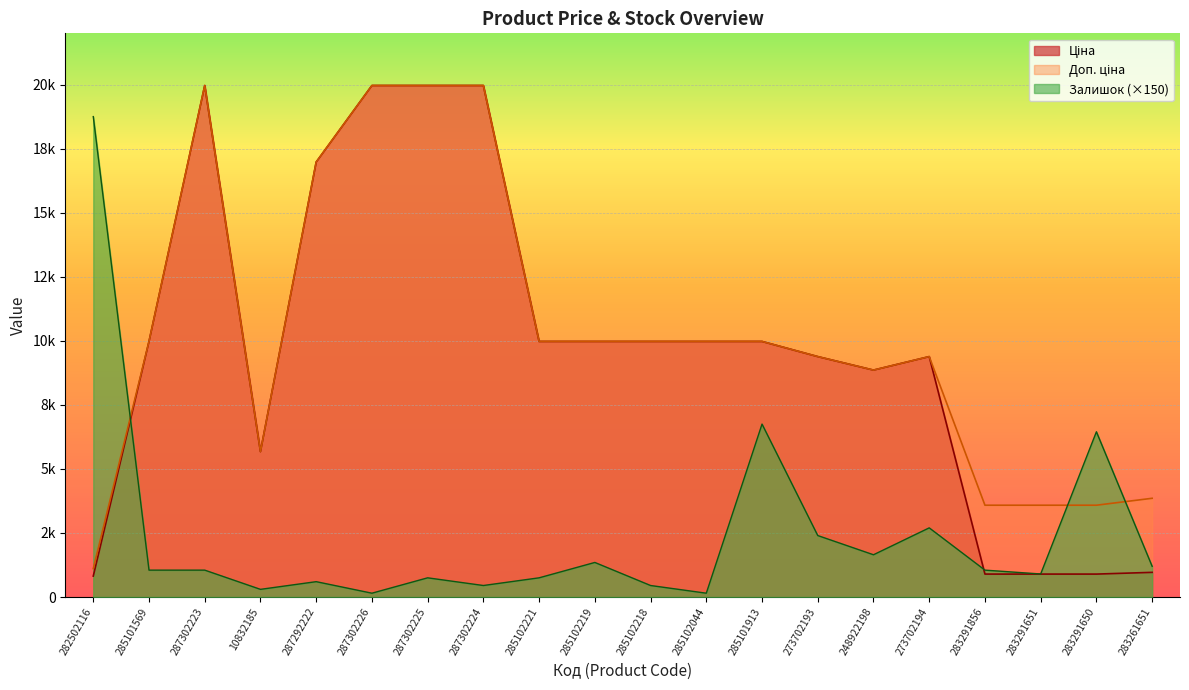

Rank the series by their maximum value, from highest to lowest.

Ціна, Доп. ціна, Залишок